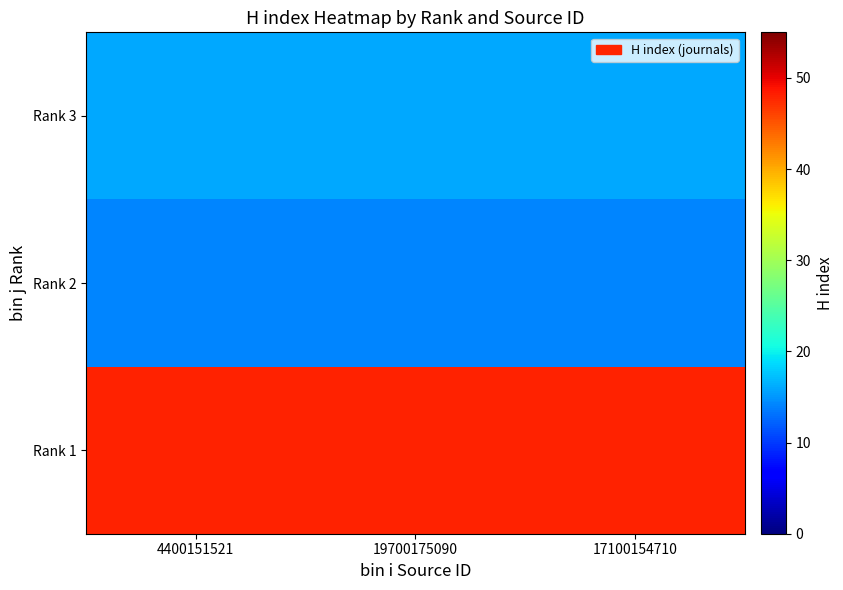

Which has a higher value, 17100154710 or 19700175090?

17100154710